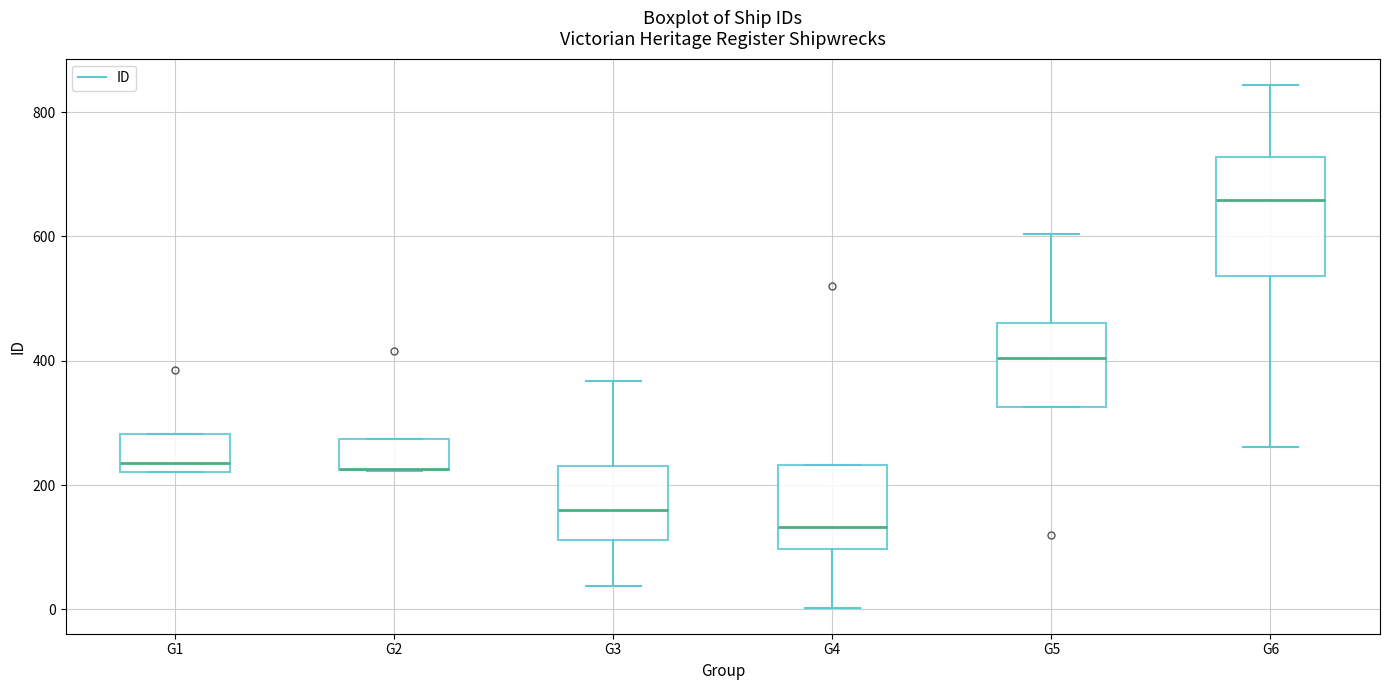

Comparing the boxes themselves (not the whiskers), which one is the tallest?

G6